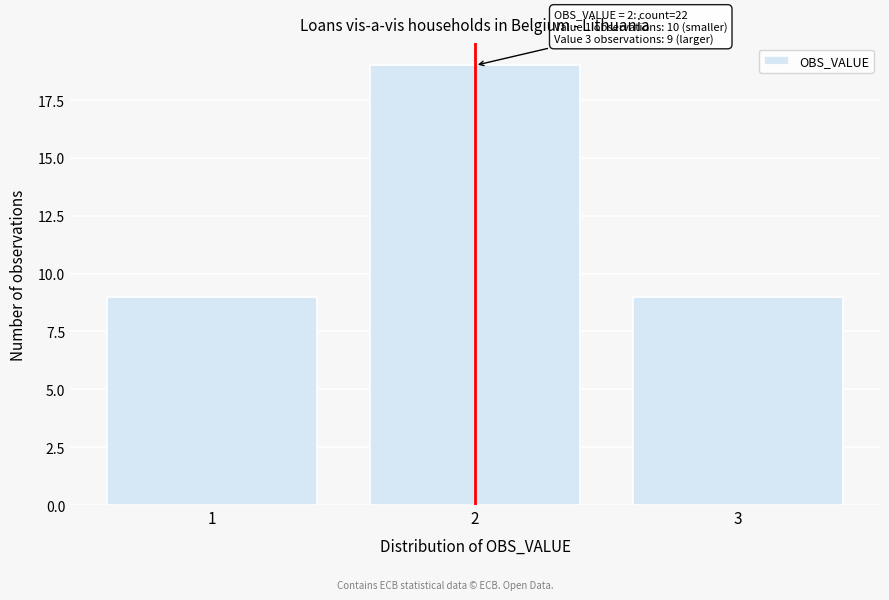

Which range on the x-axis has the tallest bar?

1.5 to 2.5